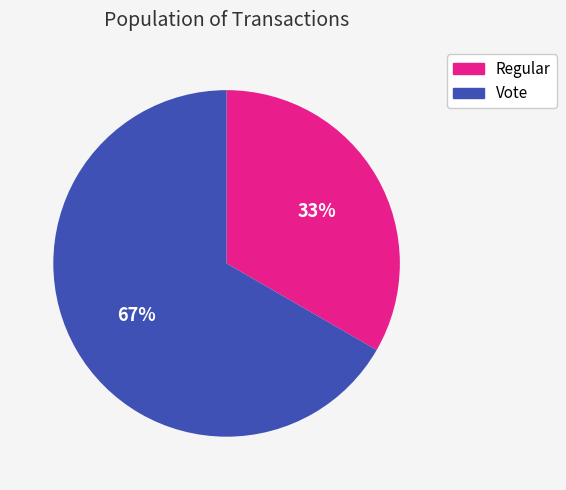

Do Vote and Regular together represent more than half of the pie?

Yes